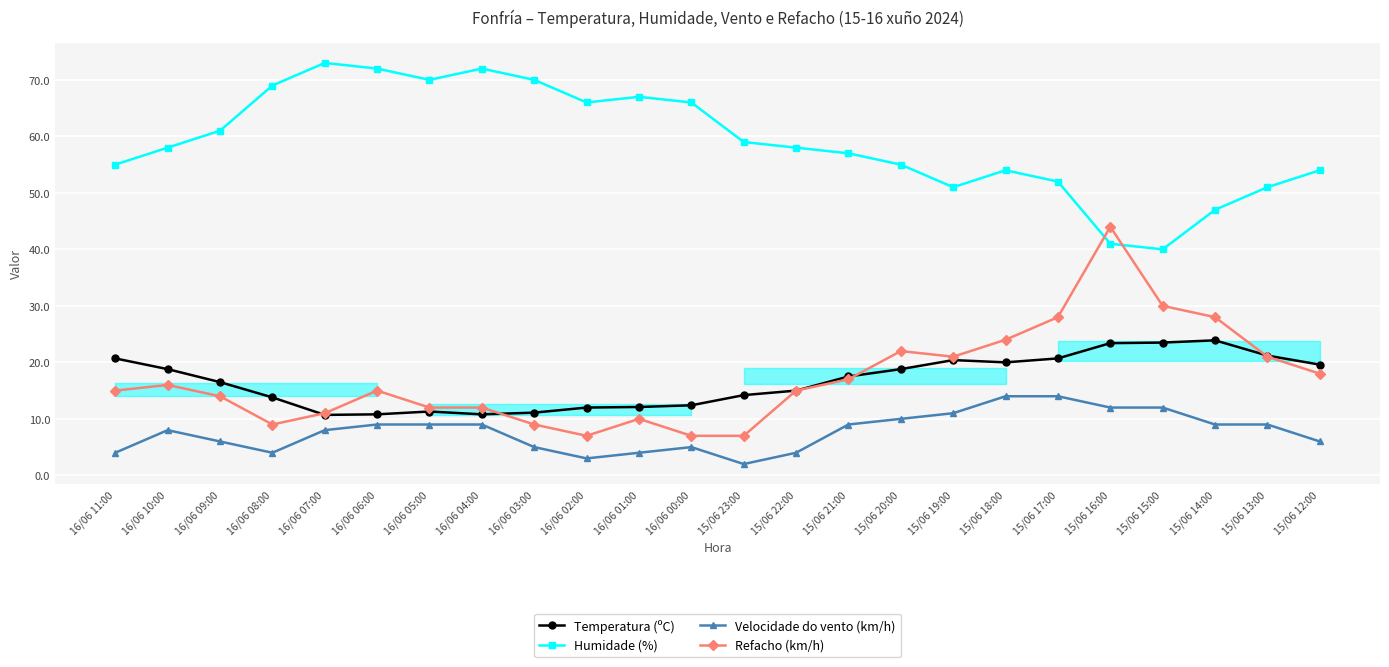

Rank the series by their maximum value, from highest to lowest.

Humidade (%), Refacho (km/h), Temperatura (ºC), Velocidade do vento (km/h)